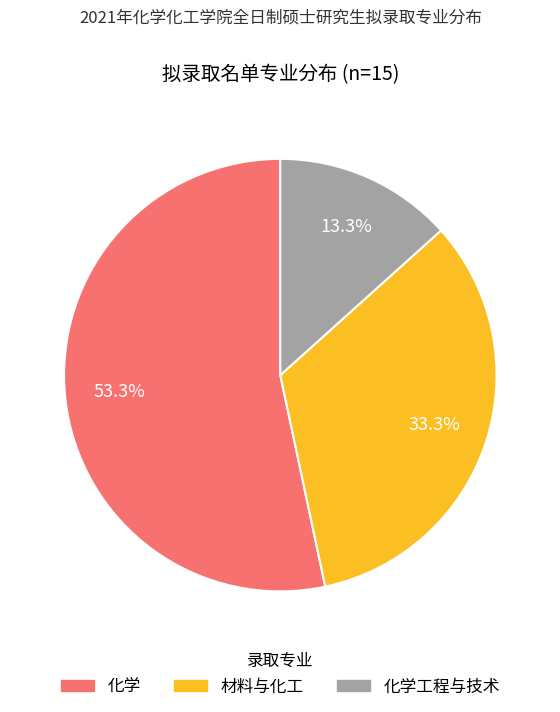

To the nearest percent, what is the average slice percentage?

33%